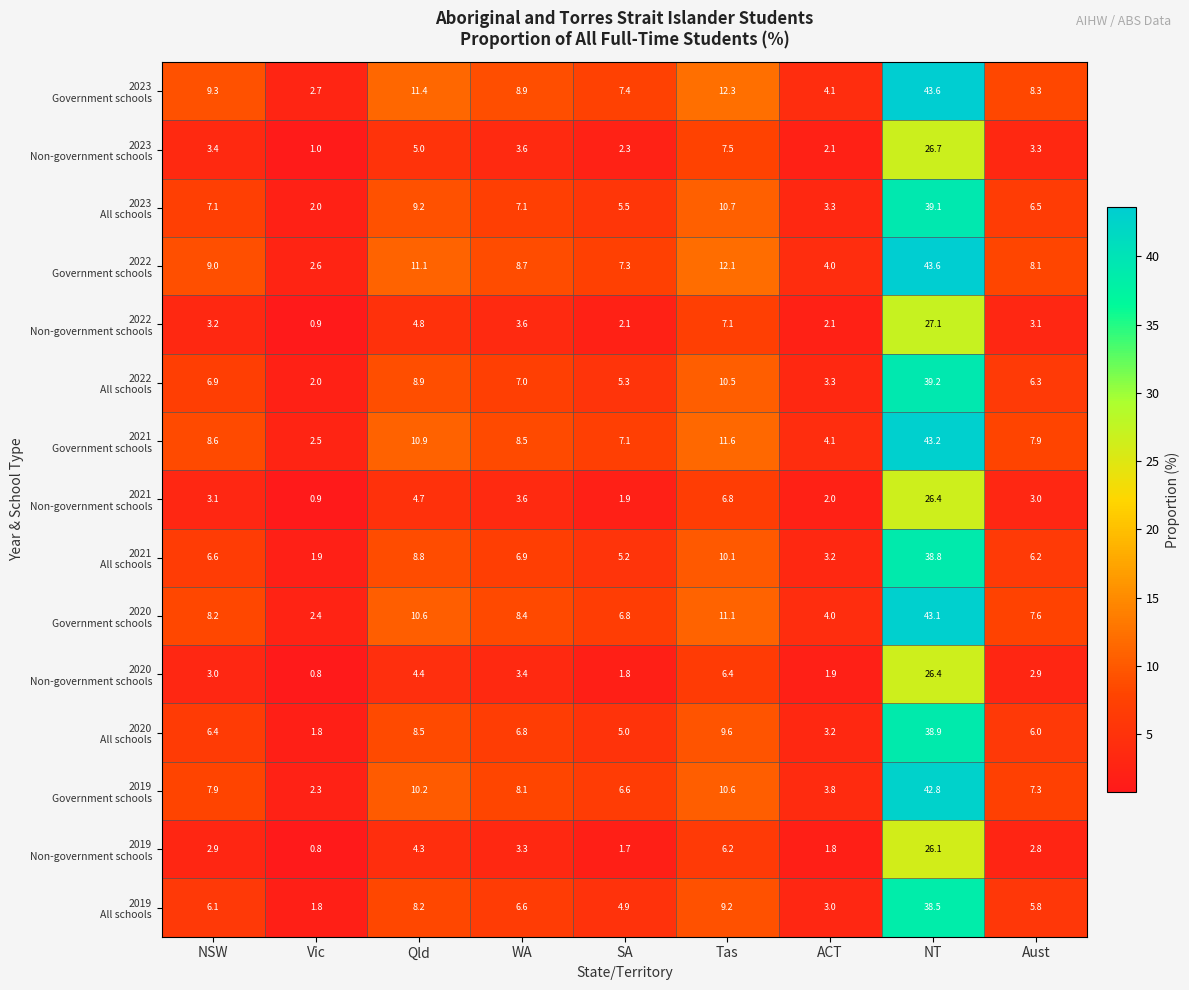

What is the total value across all series at ACT?

45.9